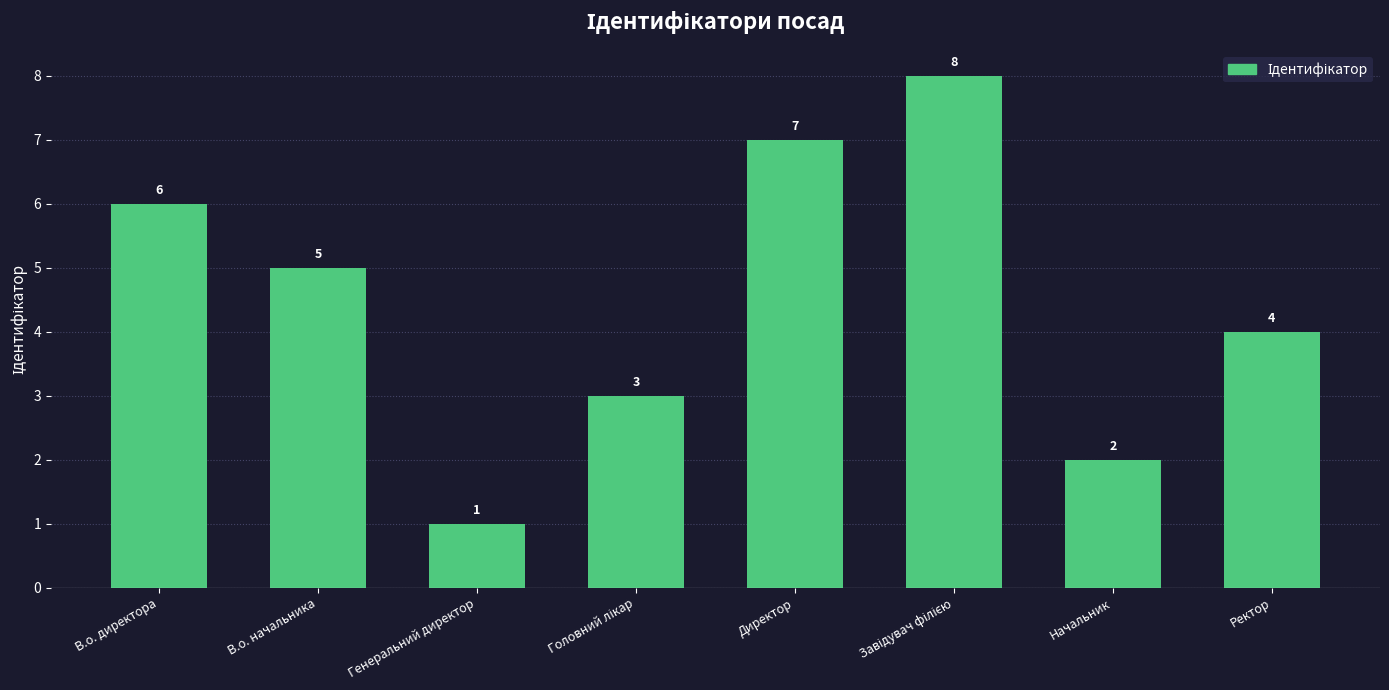

Reading right to left, list all the values displayed in this chart.

4	2	8	7	3	1	5	6